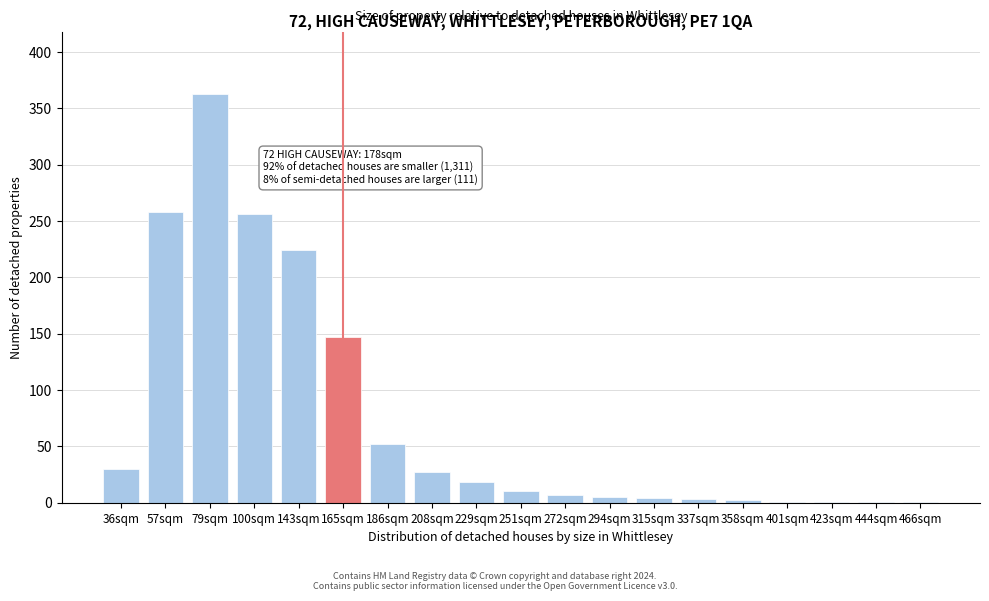

Read the value at 229sqm.

18